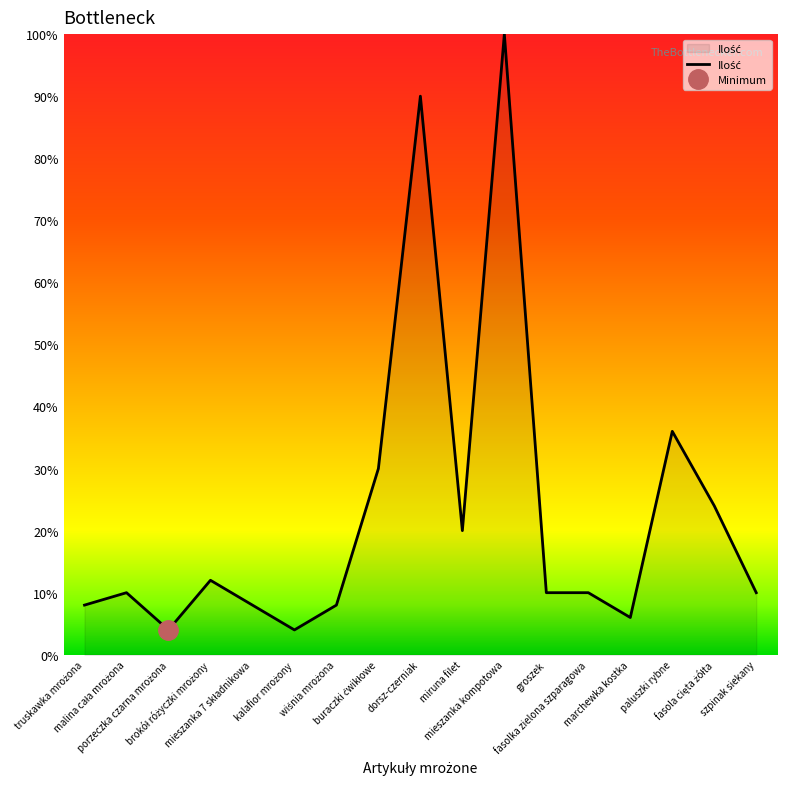

What is the label of the 7th point from the right?

mieszanka kompotowa